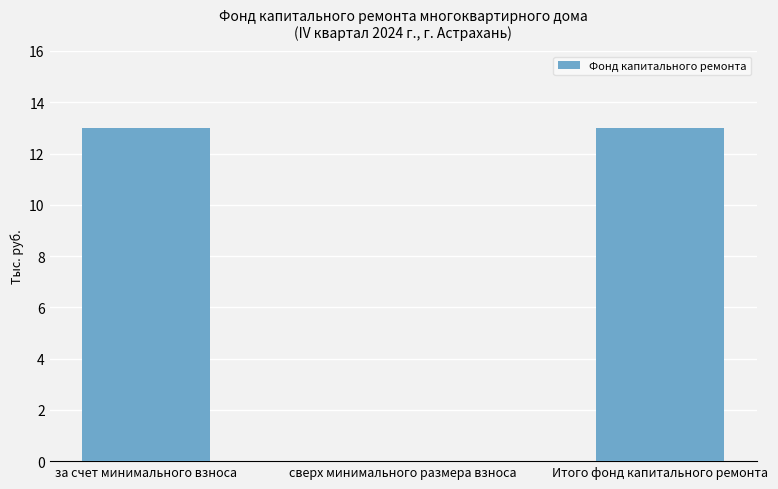

What is the change in value from сверх минимального размера взноса to Итого фонд капитального ремонта?

+13.0